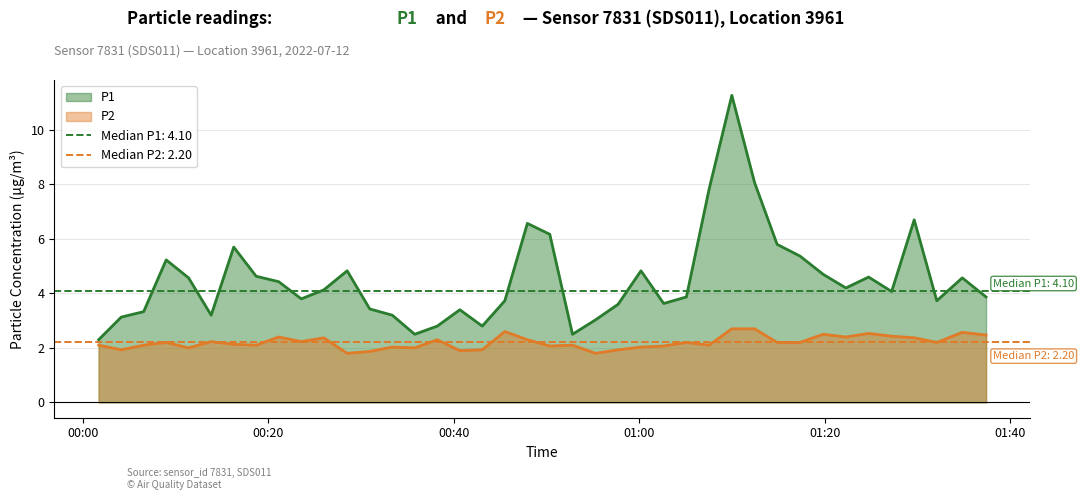

In P1, how many points are lower than both neighbors (excluding endpoints)?

9